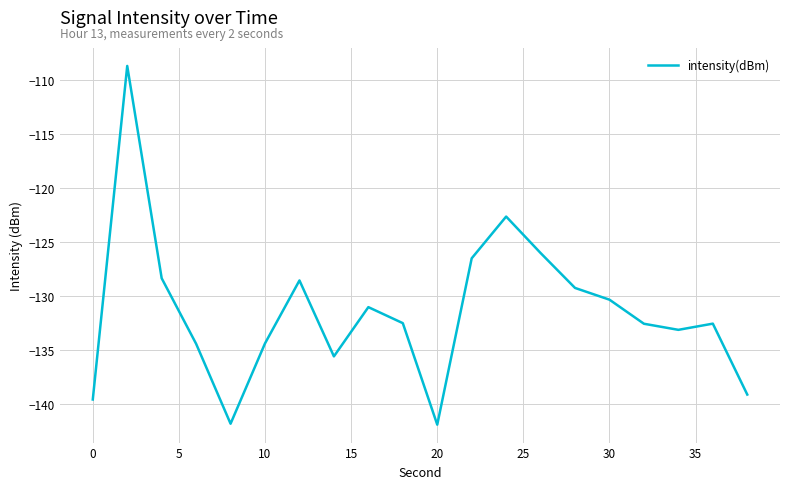

What is the difference between the maximum and minimum values?

33.2